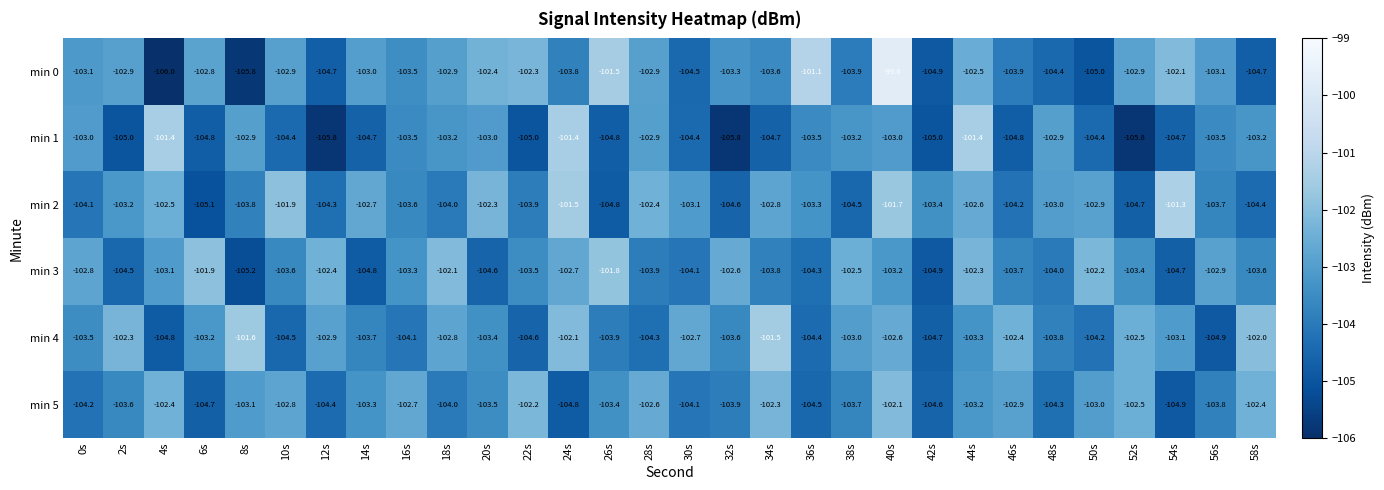

Is it true that min 3 equals -57.7 at 22s?

False